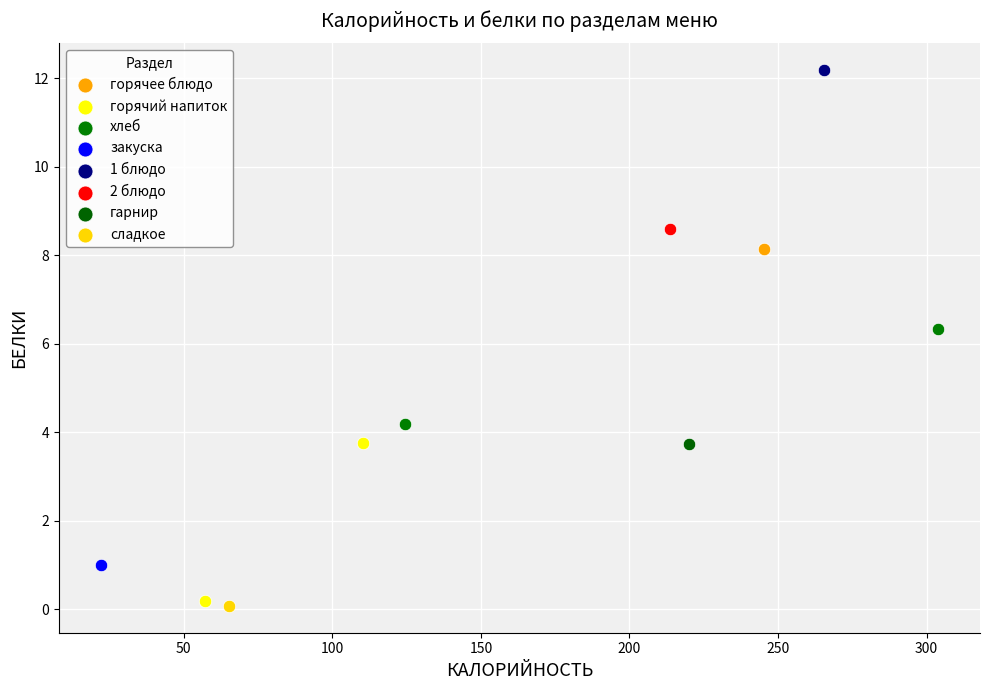

Which series reaches the minimum Y coordinate?

сладкое